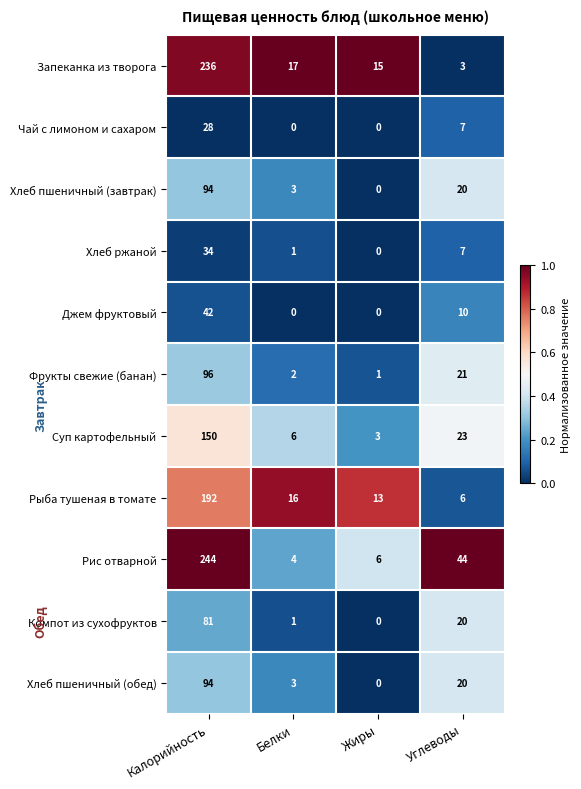

What is the sum of all Чай с лимоном и сахаром values?

35